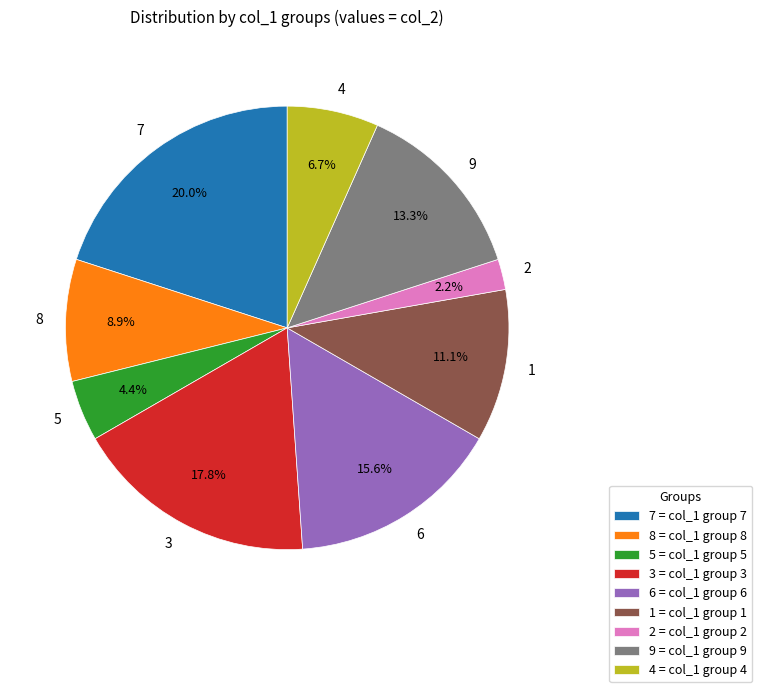

To the nearest percent, what portion does 8 represent?

9%